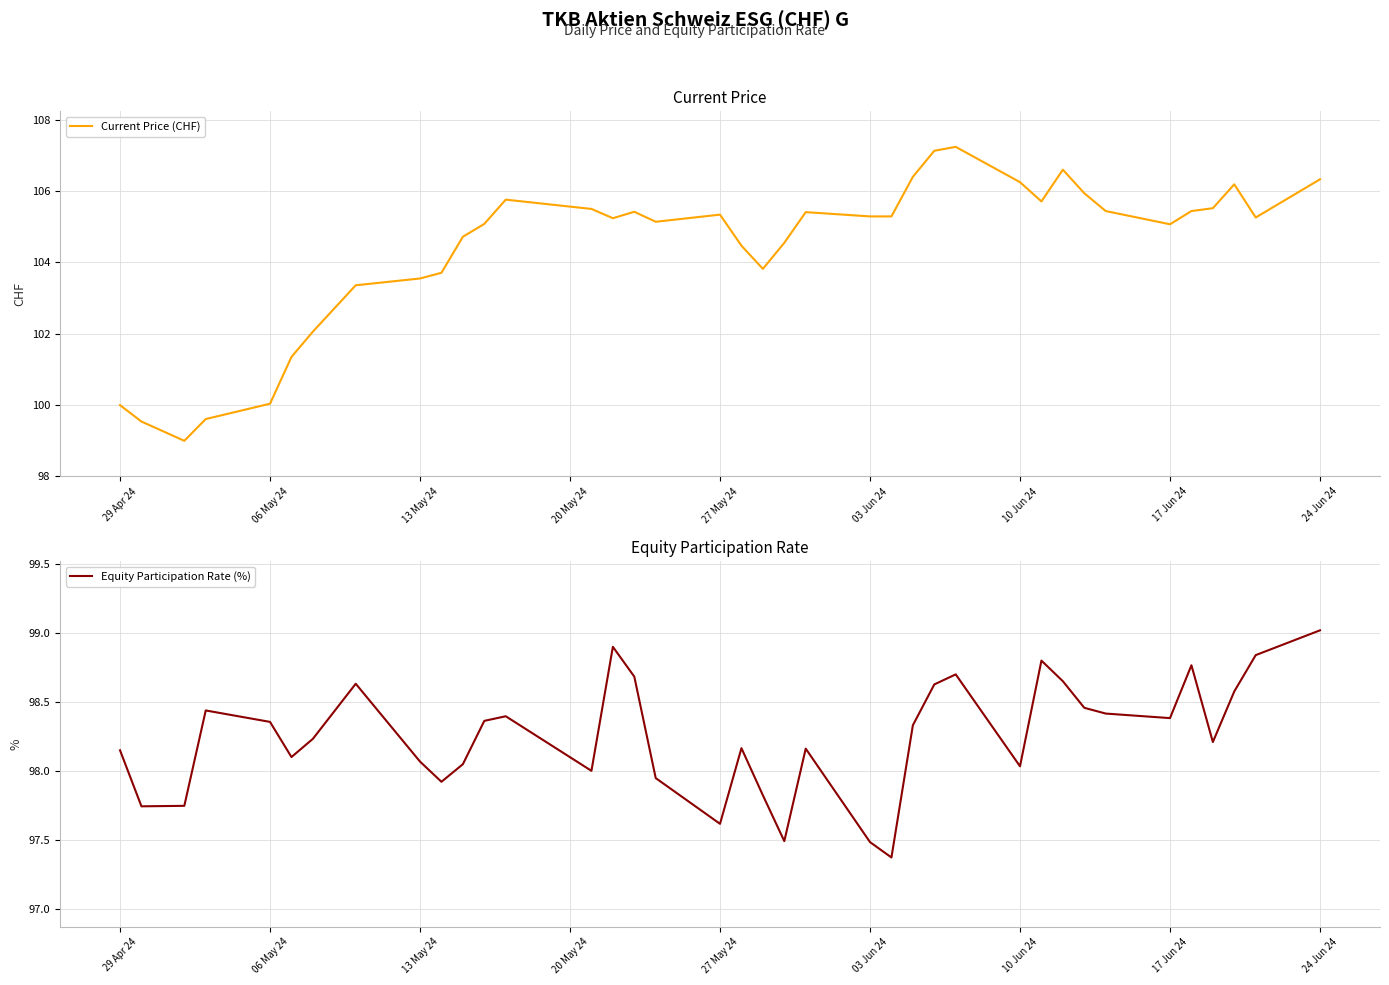

What is the maximum value for Current Price (CHF)?

107.2